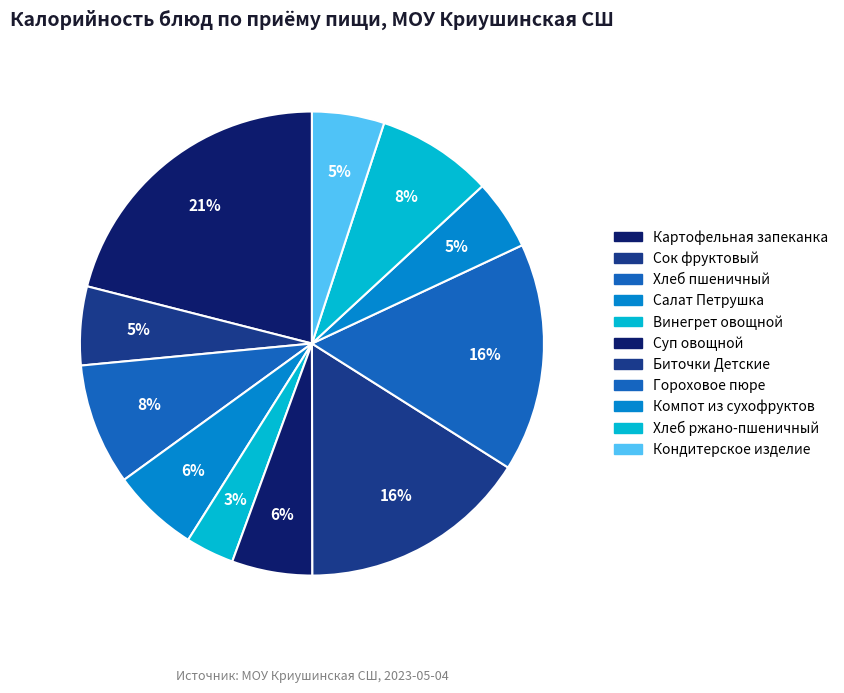

Approximately how many times larger is the value at Компот из сухофруктов compared to Кондитерское изделие?

1.0